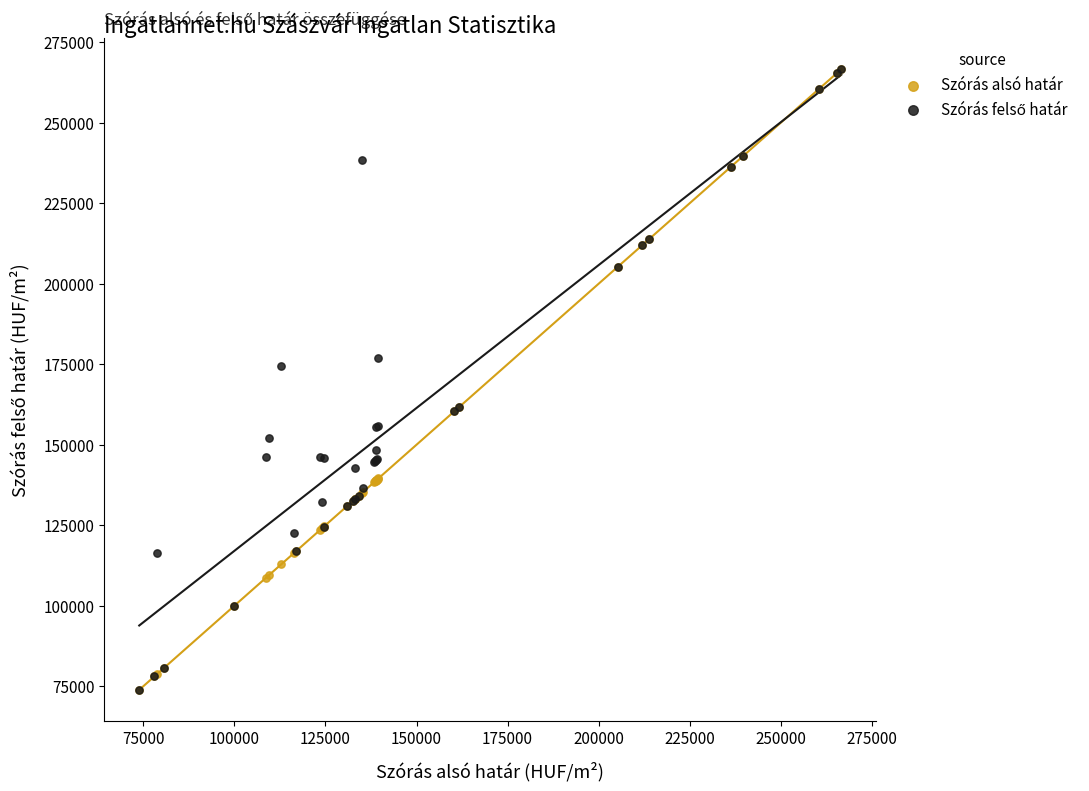

Across all series, what Y value is closest to 170248?

174335